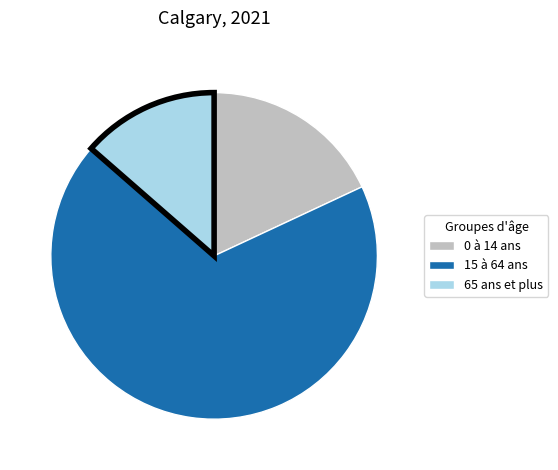

Which category has the smallest portion of the pie?

65 ans et plus